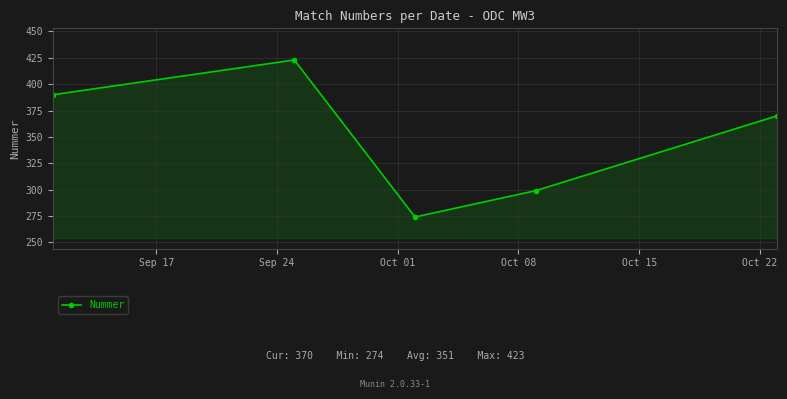

What is the difference between the maximum and minimum values?

149